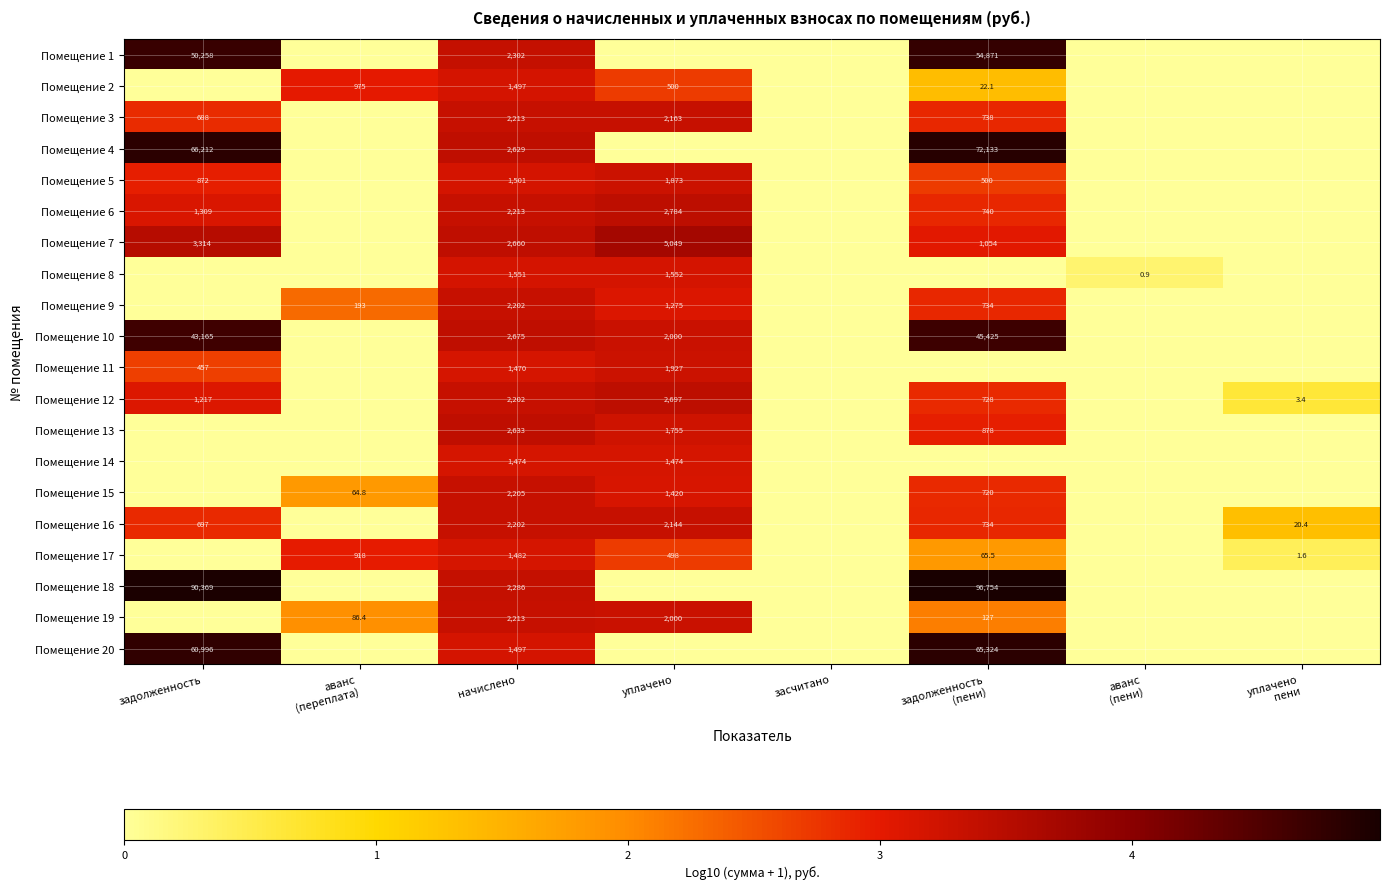

The value of Помещение 6 at задолженность is 1309.0. True or false?

True